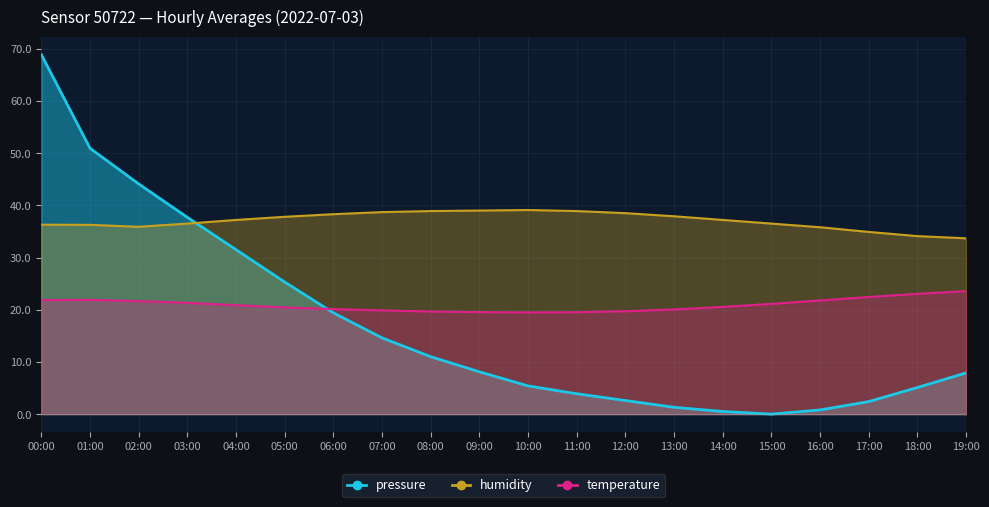

True or false: humidity and pressure intersect in this chart.

True